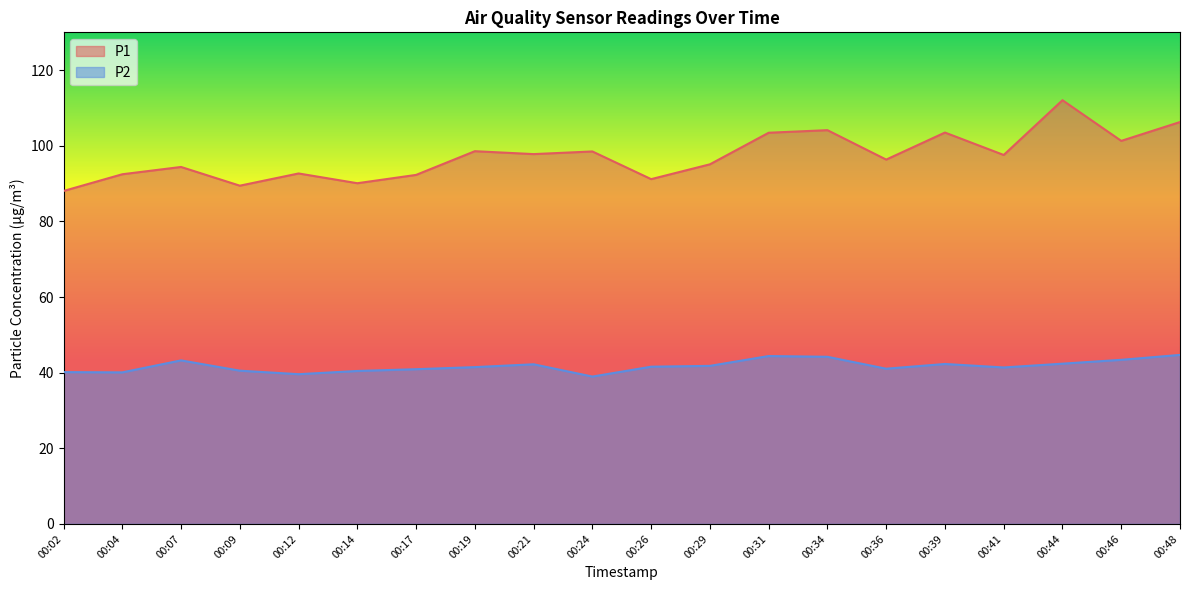

What is the average value of the P2 series?

41.7